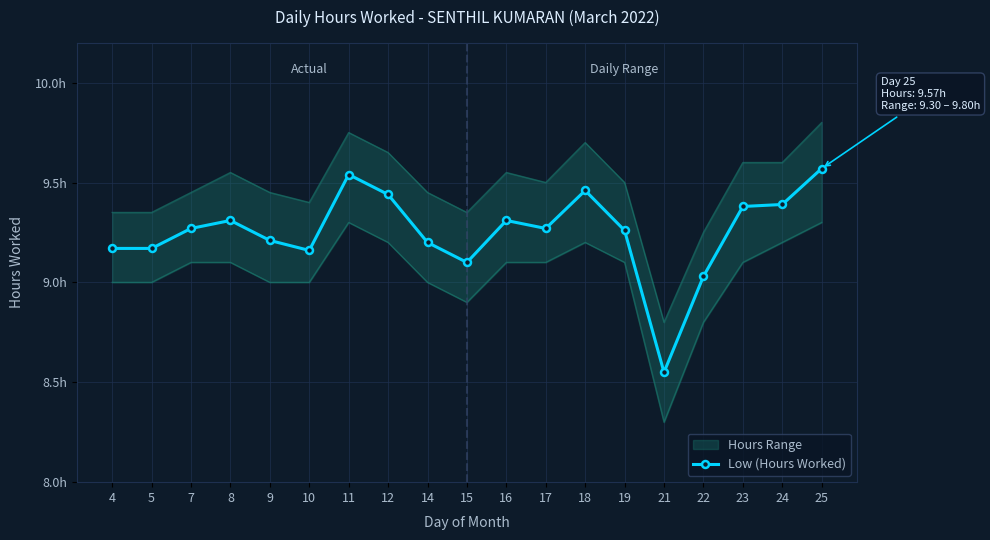

Which label corresponds to the largest value in the chart?

25